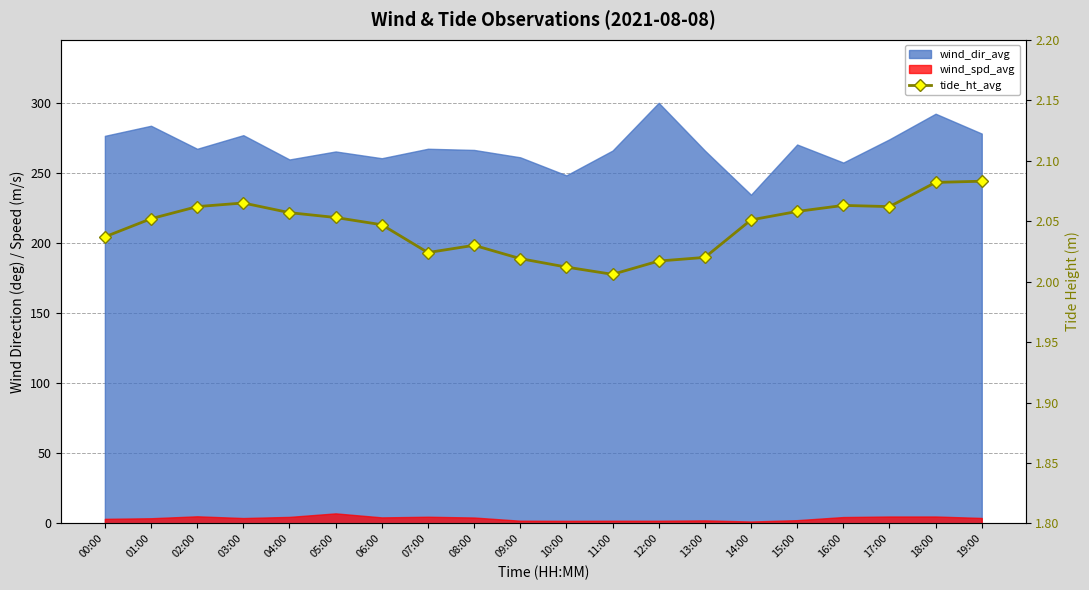

Is it true that the value at 07:00 is 2.7?

False